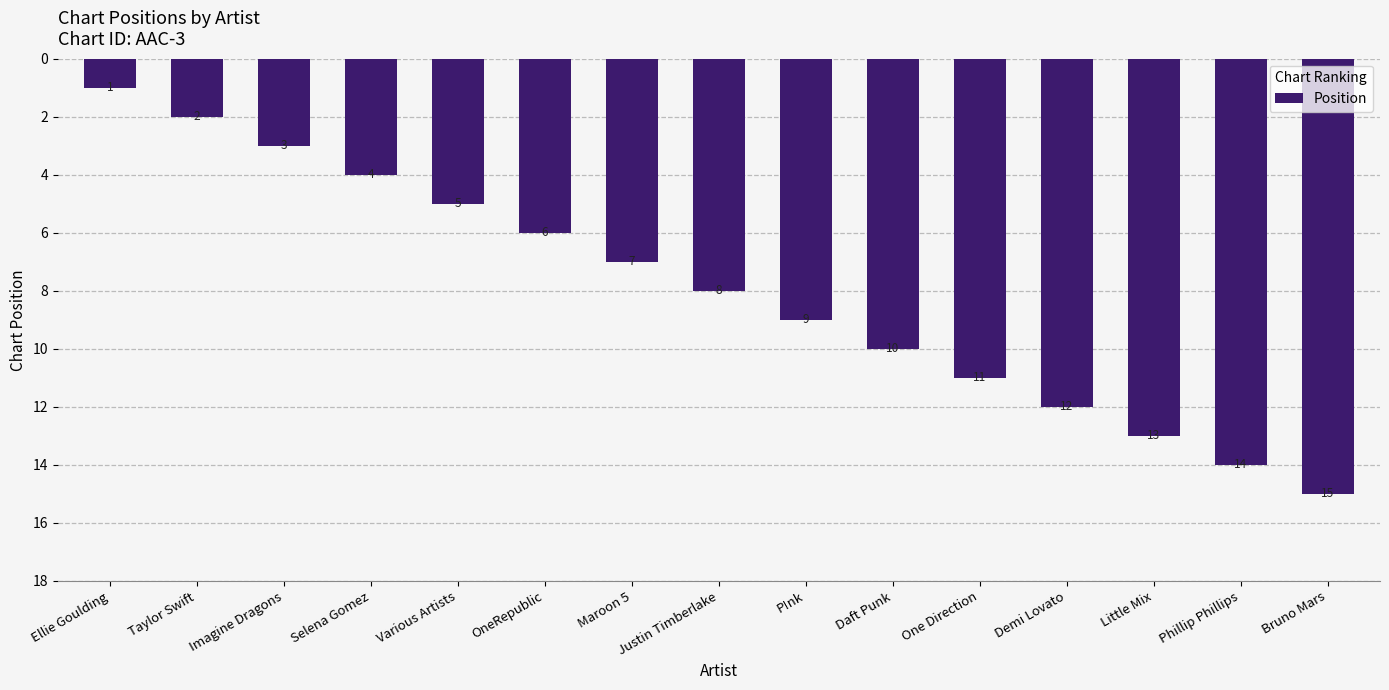

How many bars are there in total?

15